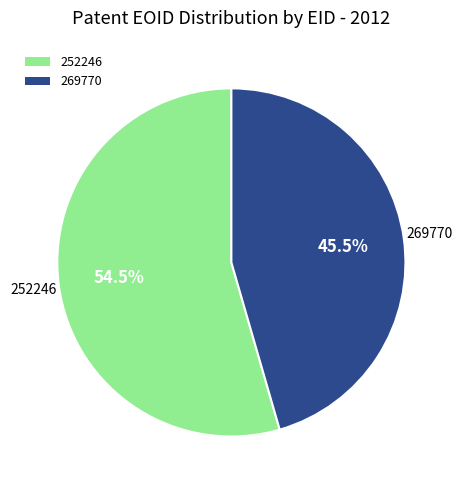

Which category has the smallest portion of the pie?

269770